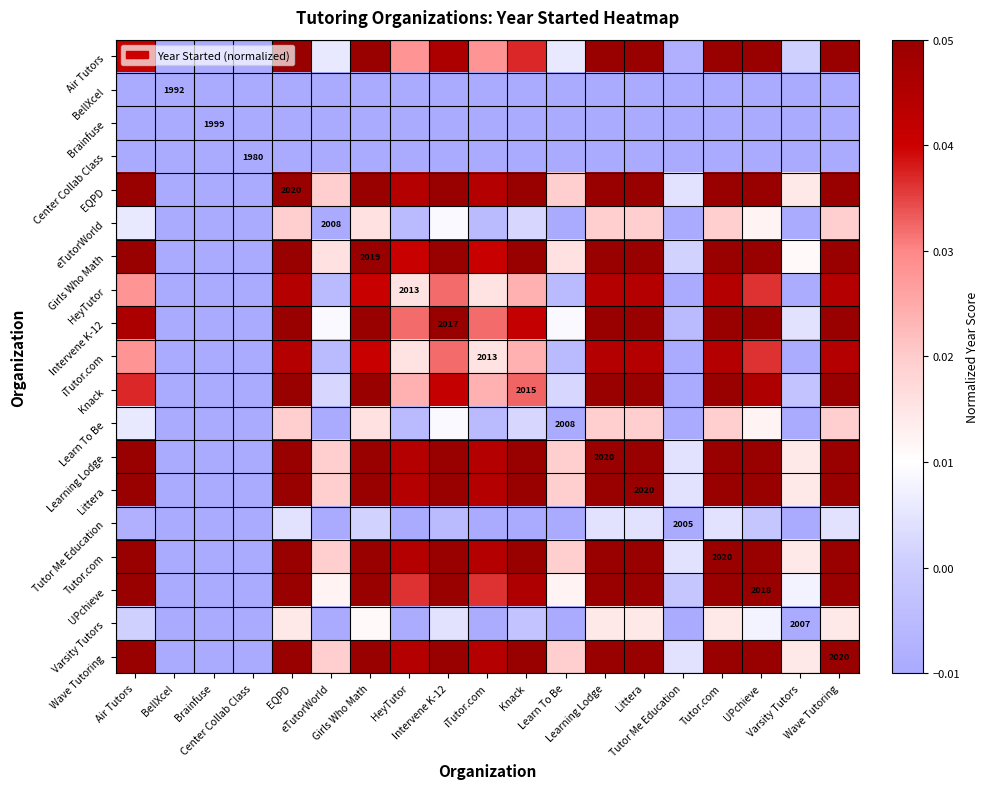

Is it true that Varsity Tutors equals 0.0 at Littera?

False